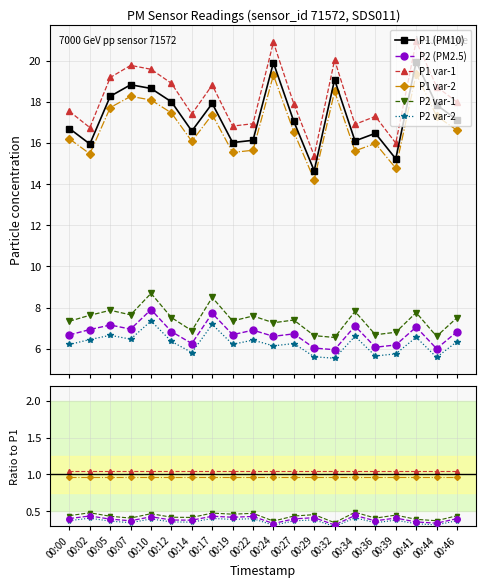

Is this an area chart (filled region under the line)?

No